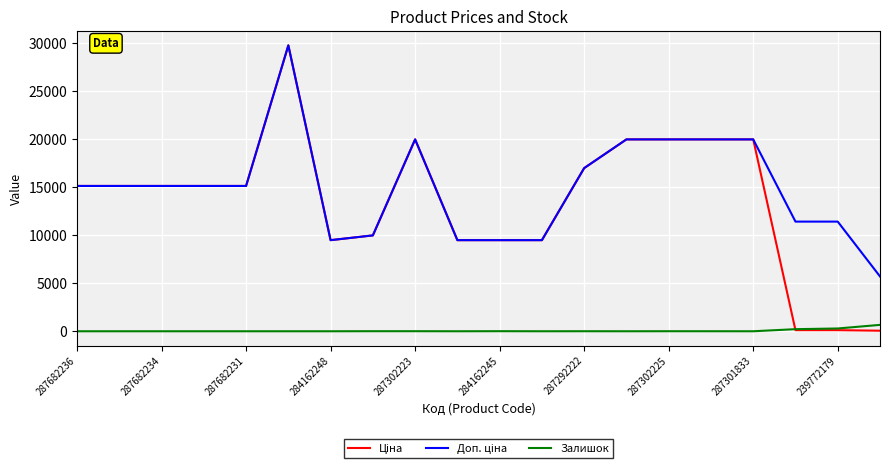

How many lines are shown in the chart?

3